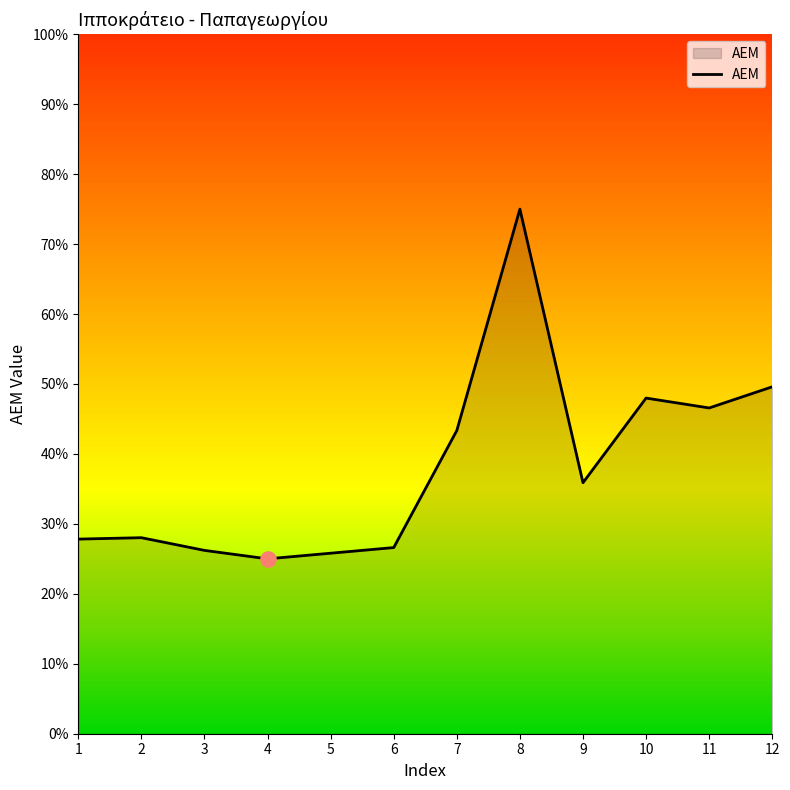

Does the chart have visible grid lines?

No